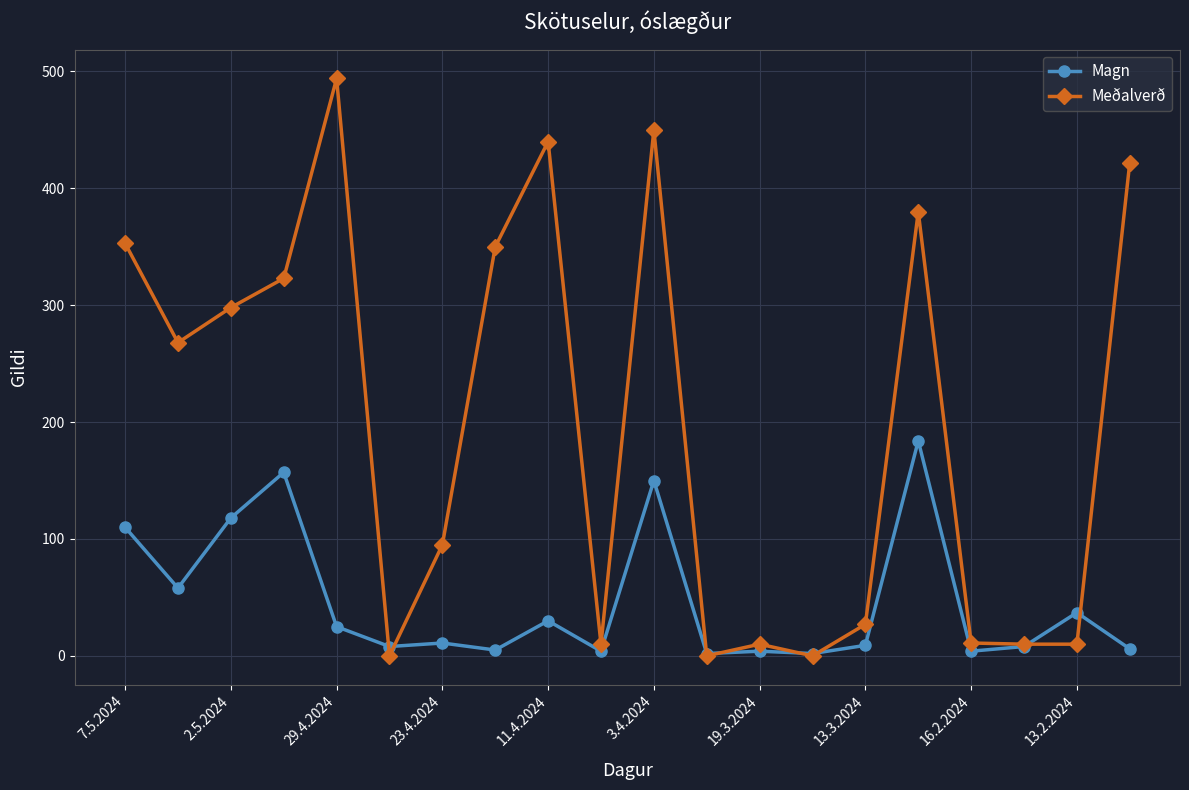

Which series has the largest total across all categories?

Meðalverð